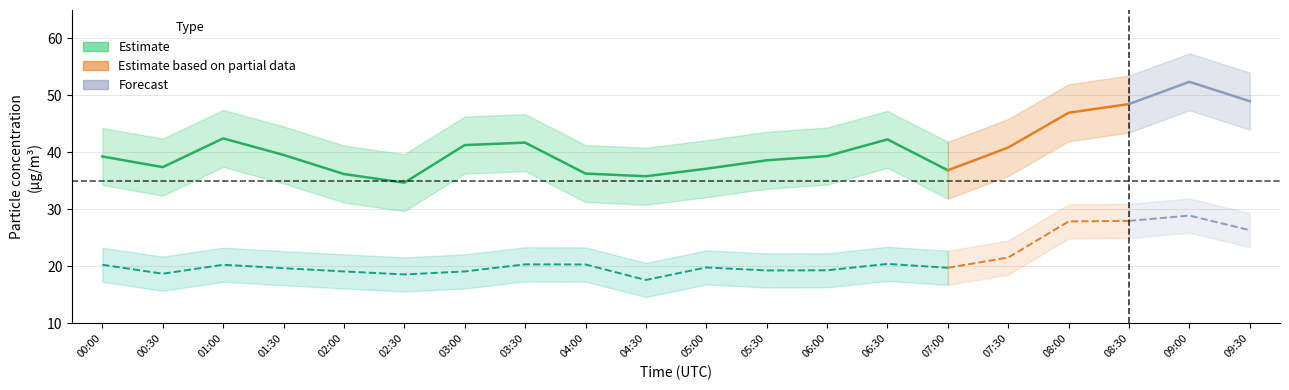

At which label does P1_upper reach its peak?

09:00